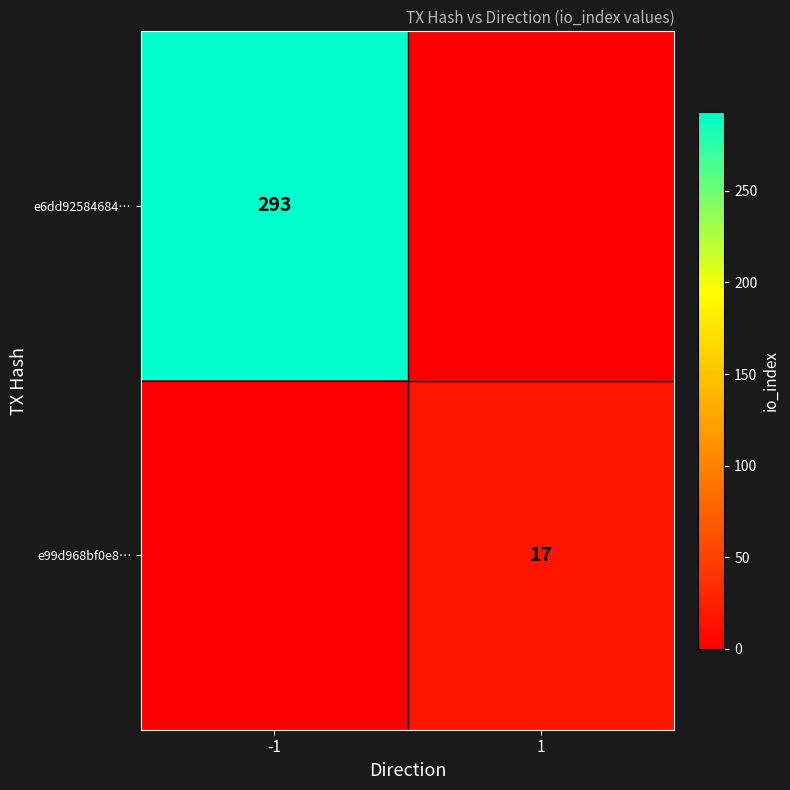

The e99d968bf0e8… series shows 17 at 1. True or false?

True